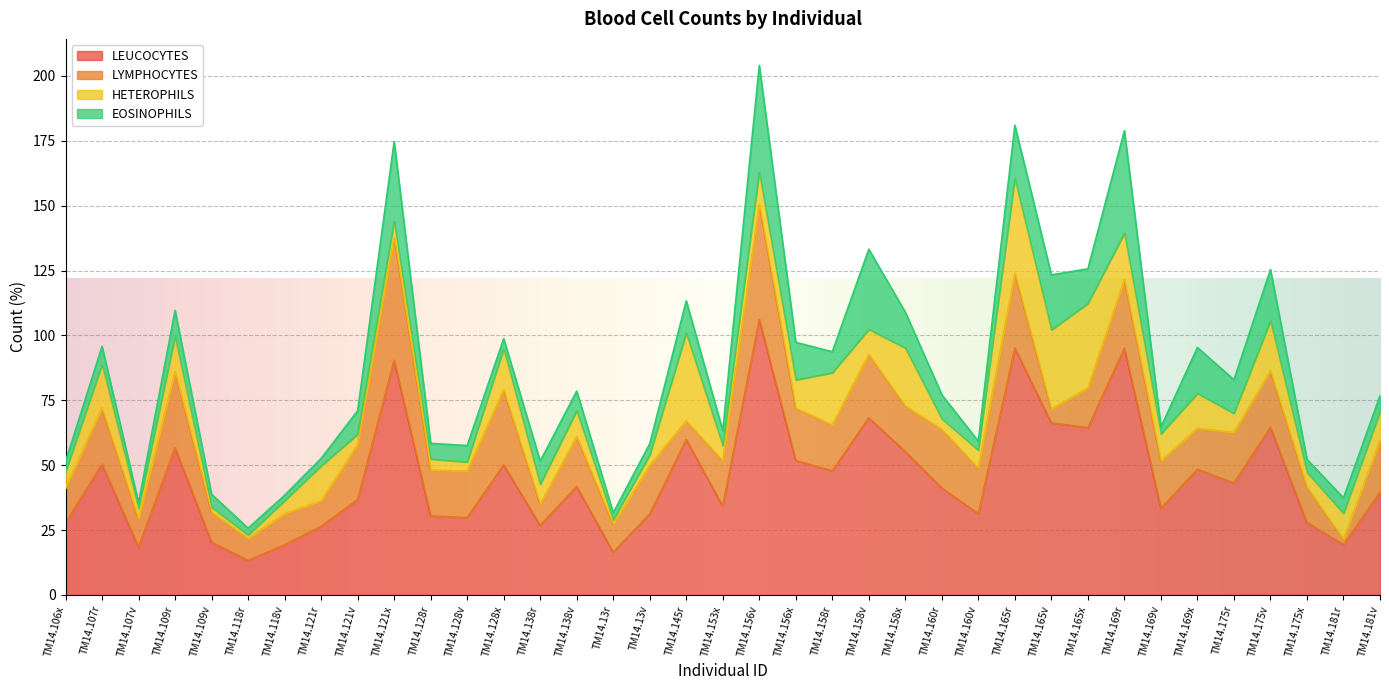

What is the sum of the EOSINOPHILS values at TM14.169x and TM14.13v?

22.1